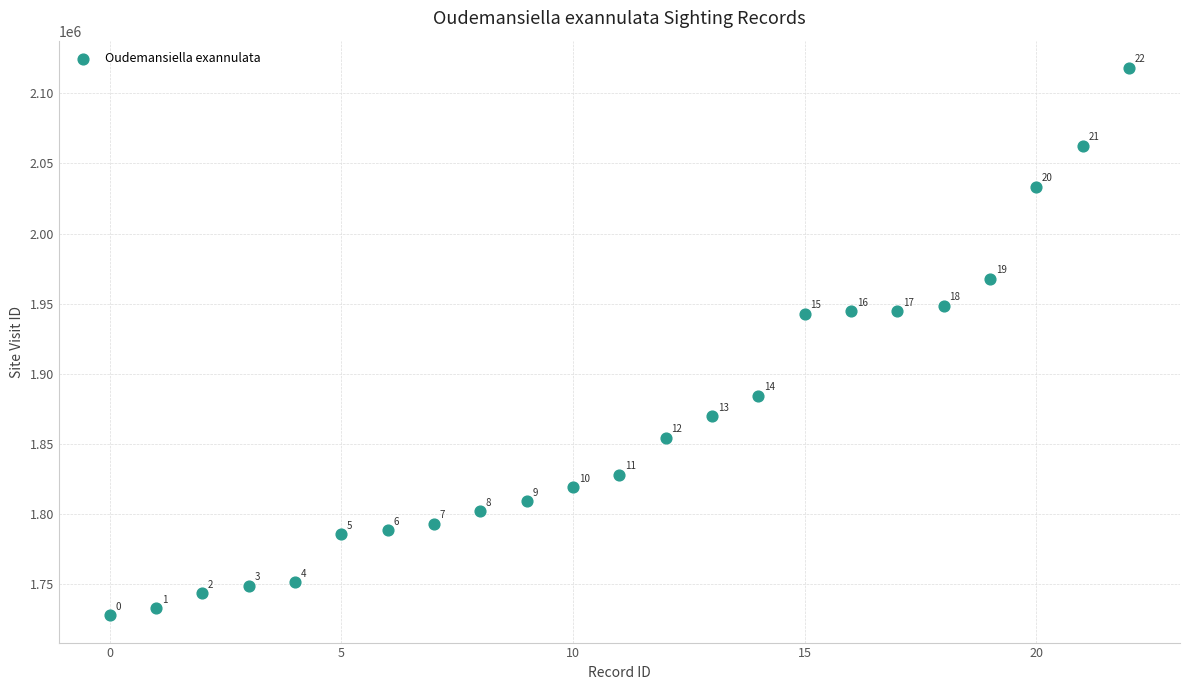

What Y value in the scatter plot is closest to 1922982?

1942921